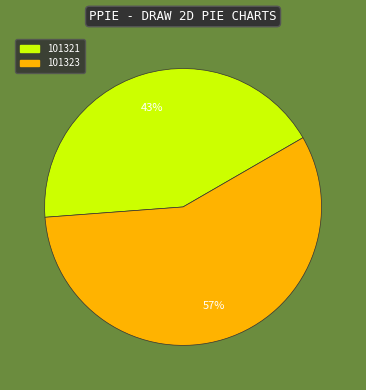

Does any single category account for the majority?

Yes